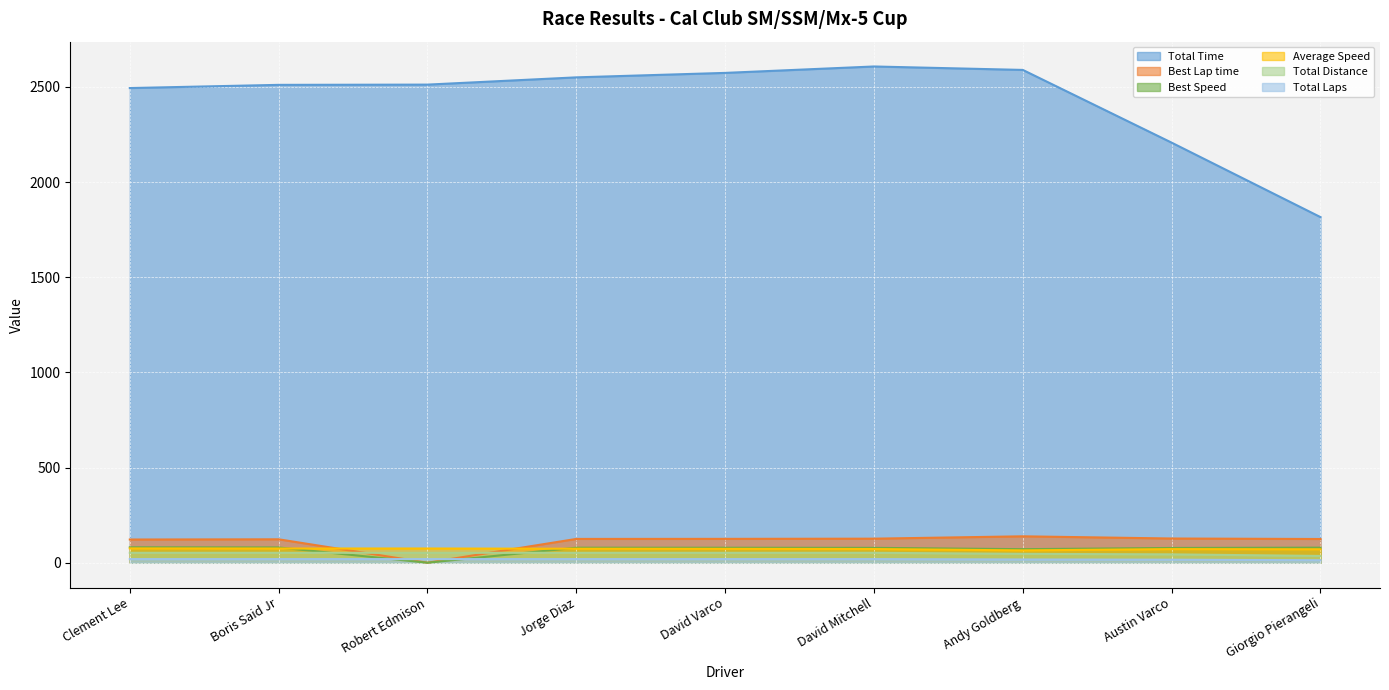

True or false: Average Speed and Total Distance intersect in this chart.

False